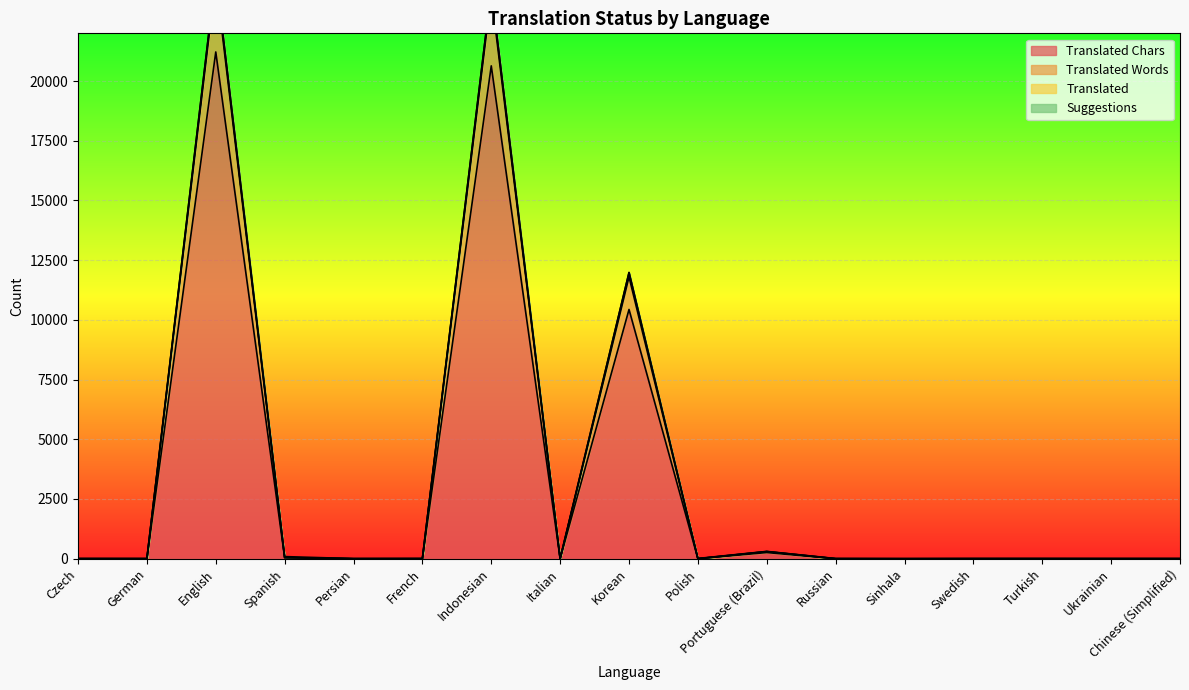

How many lines are shown in the chart?

2